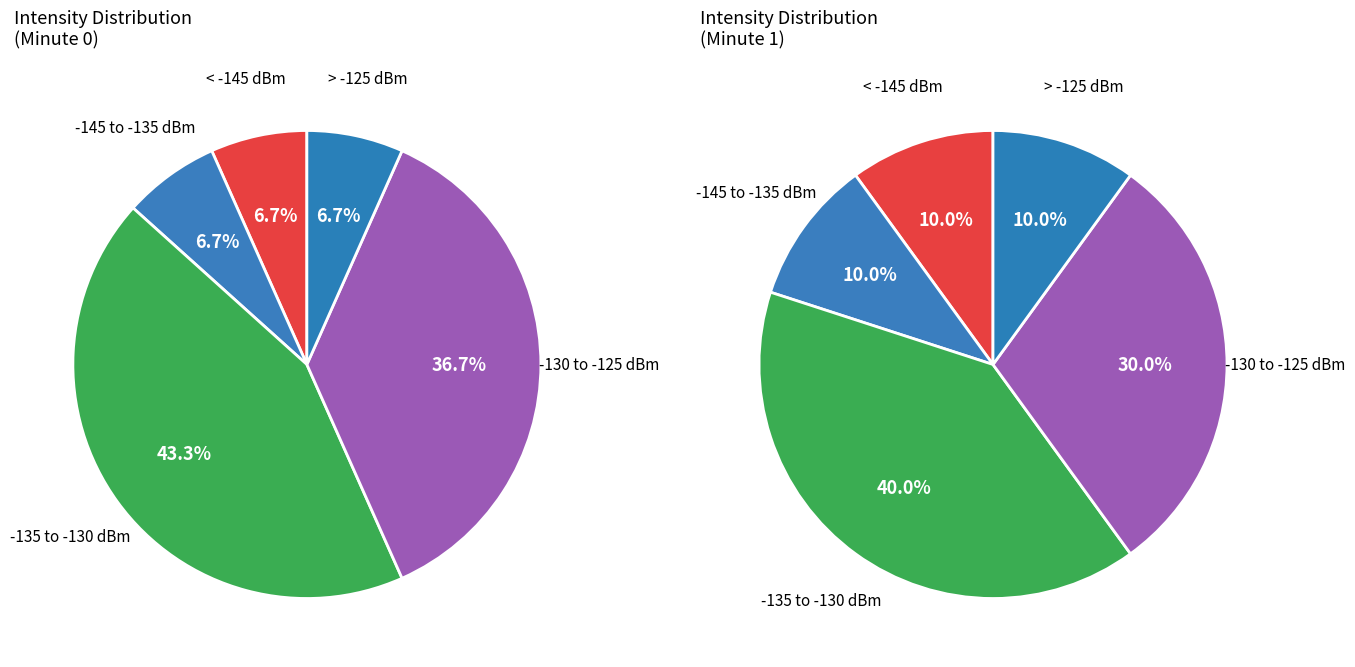

Is there a majority slice in this chart?

No